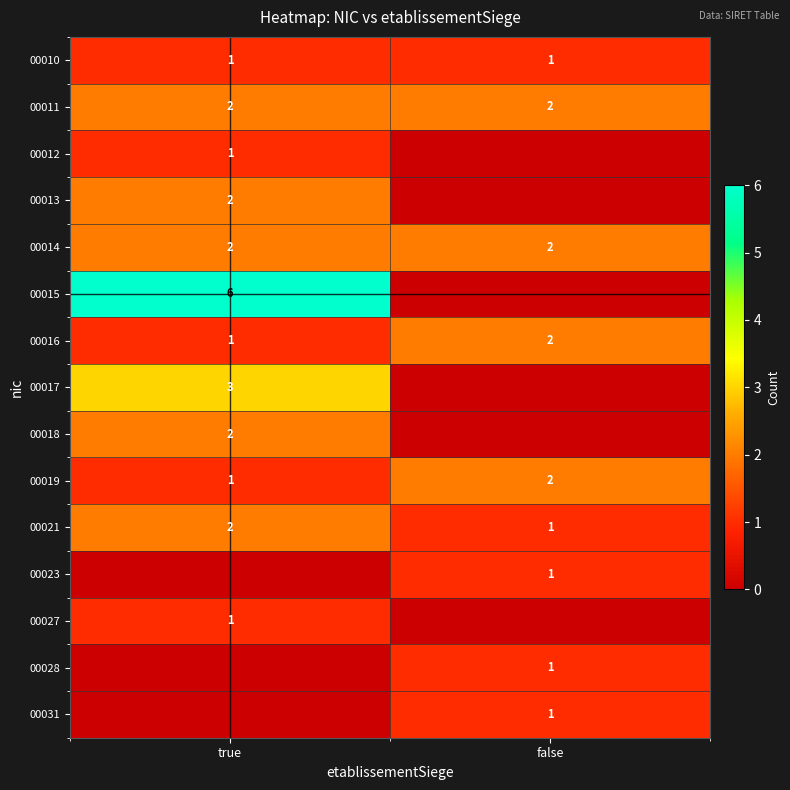

What is the difference between the maximum and minimum values in the 00016 series?

1